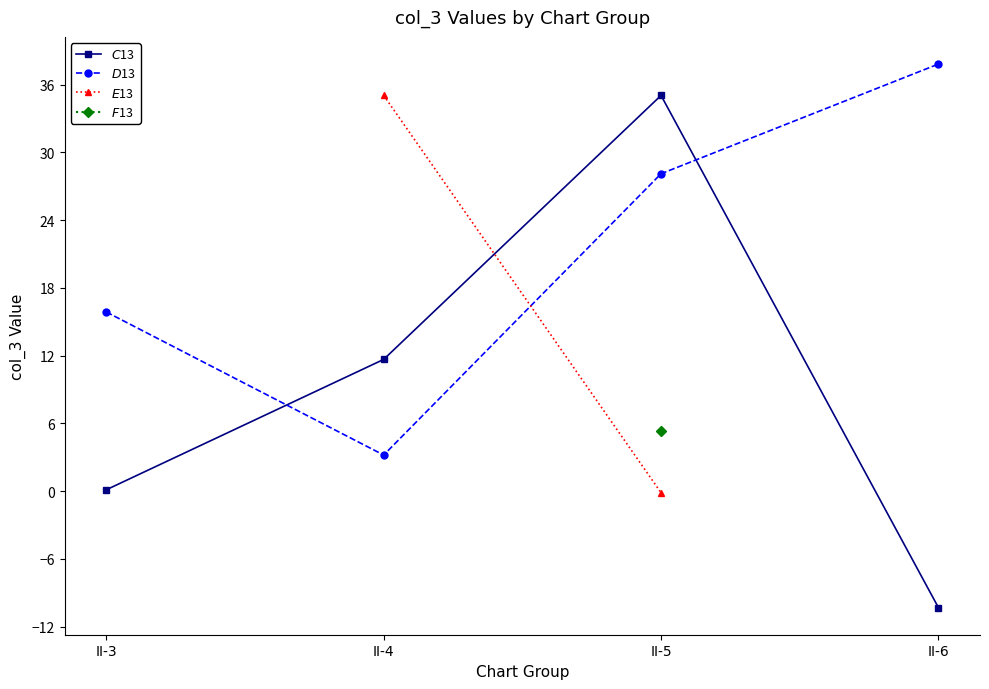

What is the minimum value shown in the chart?

-10.3